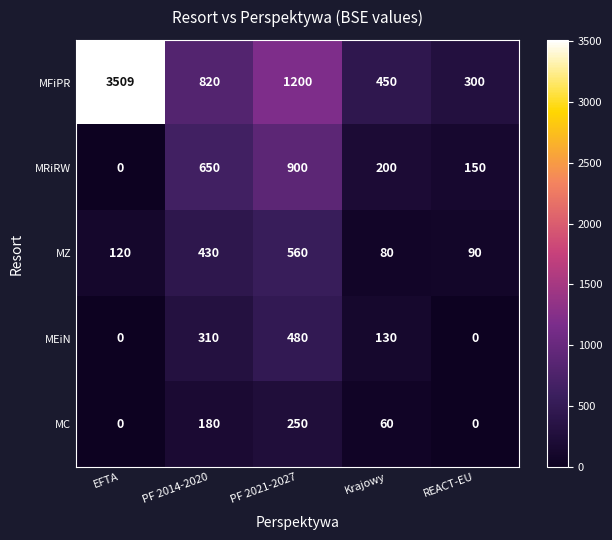

What is the greatest value displayed?

3509